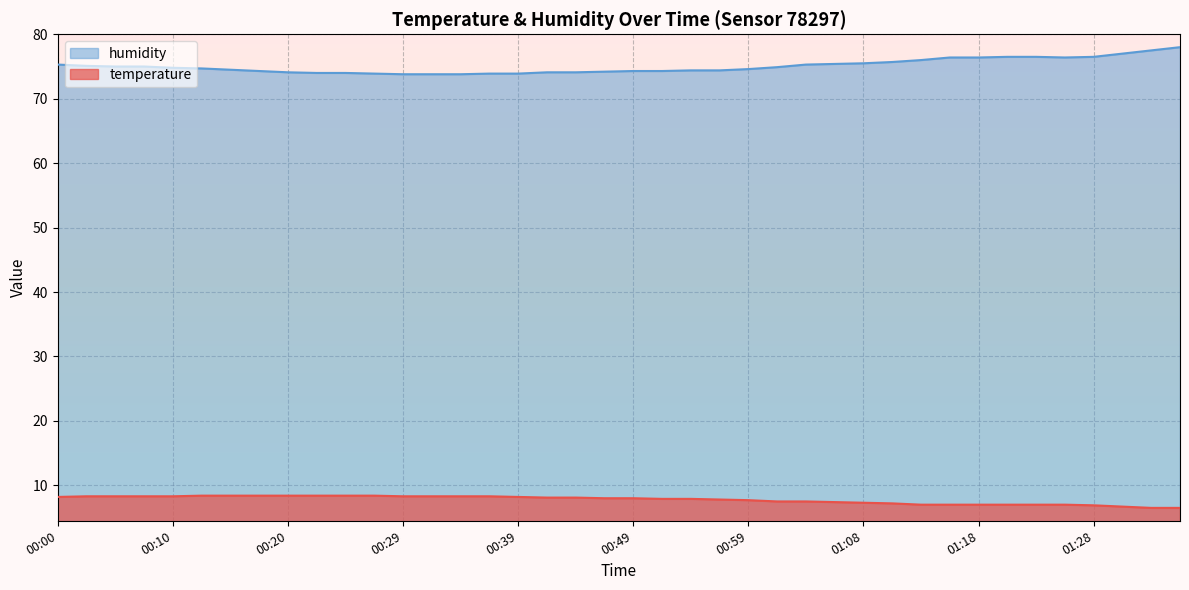

Reading right to left, list all the values displayed in this chart.

temperature: 6.5	6.5	6.7	6.9	7.0	7.0	7.0	7.0	7.0	7.0	7.2	7.3	7.4	7.5	7.5	7.7	7.8	7.9	7.9	8.0	8.0	8.1	8.1	8.2	8.3	8.3	8.3	8.3	8.4	8.4	8.4	8.4	8.4	8.4	8.4	8.3	8.3	8.3	8.3	8.2
humidity: 78.0	77.5	77.0	76.5	76.4	76.5	76.5	76.4	76.4	76.0	75.7	75.5	75.4	75.3	74.9	74.6	74.4	74.4	74.3	74.3	74.2	74.1	74.1	73.9	73.9	73.8	73.8	73.8	73.9	74.0	74.0	74.1	74.3	74.5	74.7	74.8	75.0	75.0	75.1	75.3